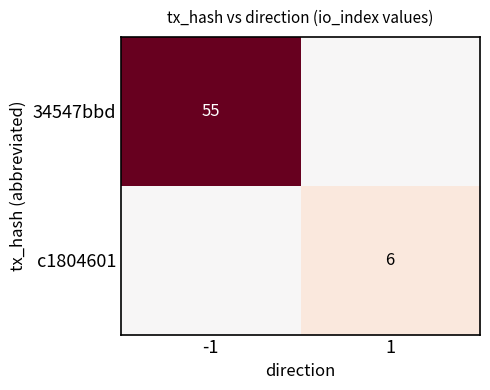

Is the value of 34547bbd at -1 greater than the value of c1804601 at 1?

Yes